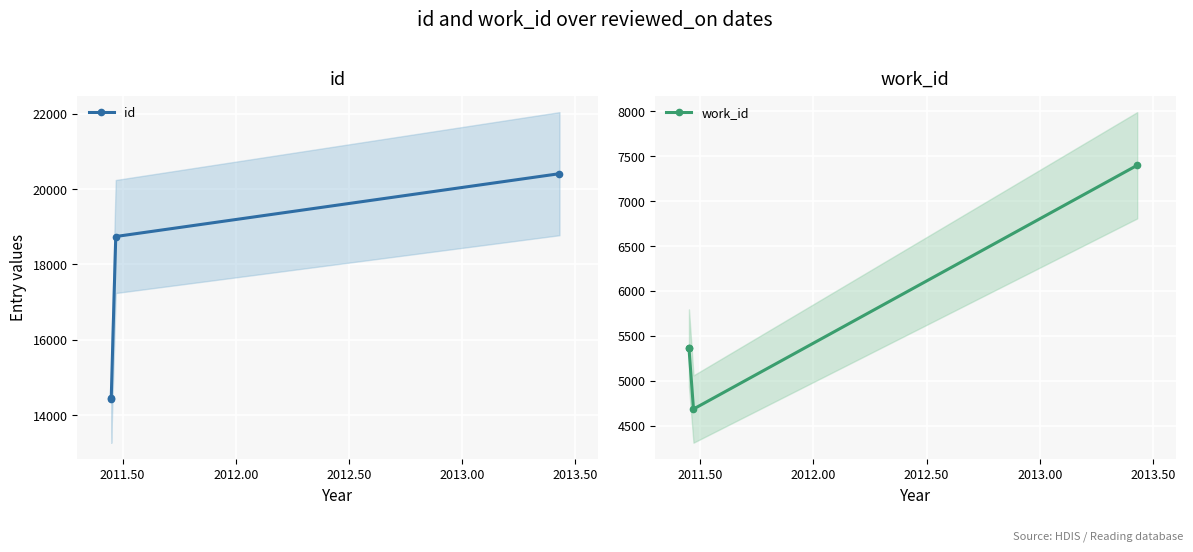

True or false: id and work_id cross at least once.

False